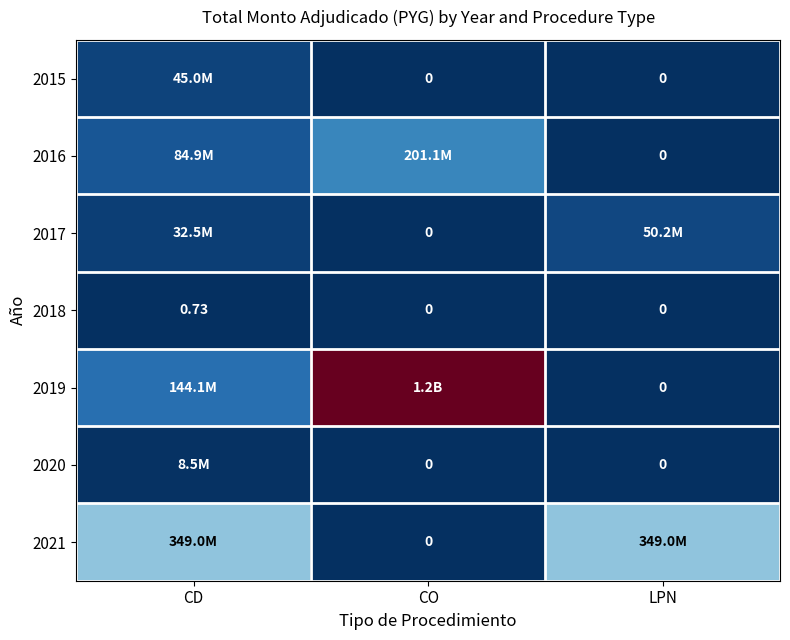

True or false: 2019 has a value of 0.0 at LPN.

True